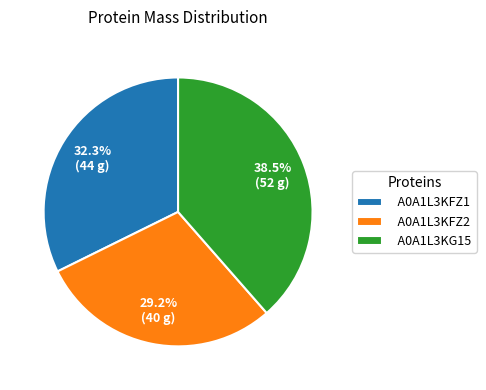

To the nearest percent, what is the combined percentage of A0A1L3KG15 and A0A1L3KFZ1?

71%